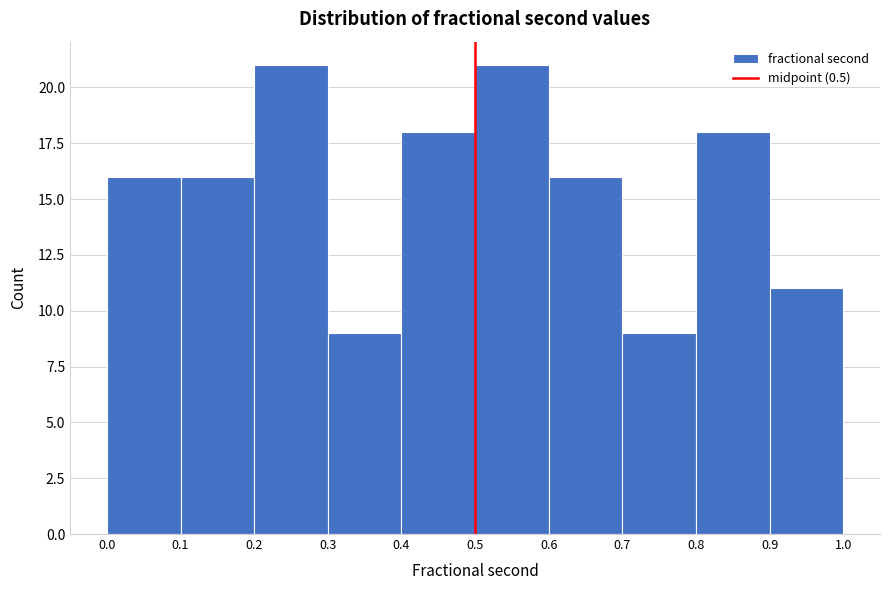

How tall is the bar that spans 0.7 to 0.8 on the x-axis? The values are not printed on the chart, so give them approximately, as read against the axis.

9